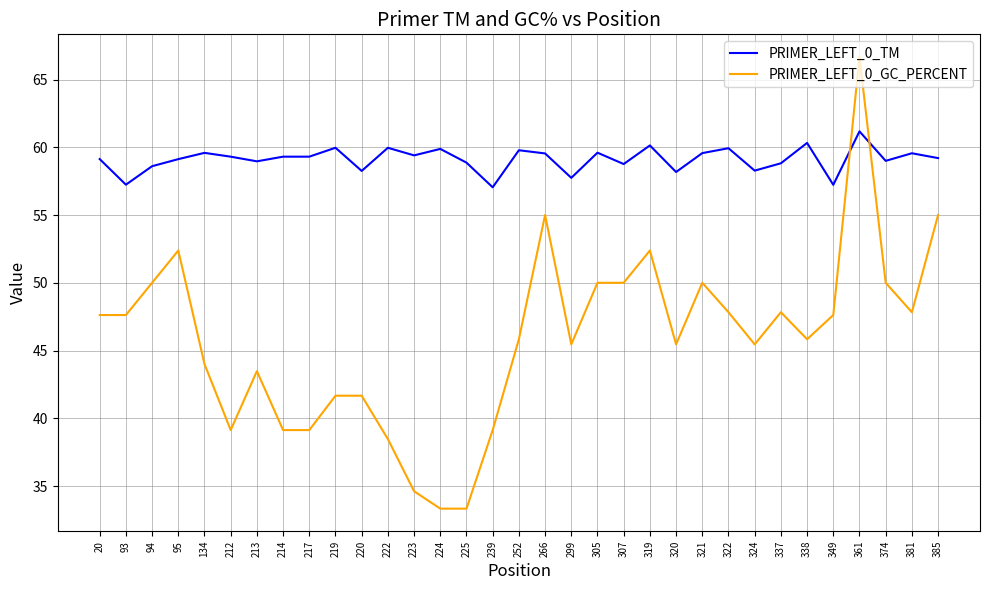

At which category is the sum across all series the highest?

361